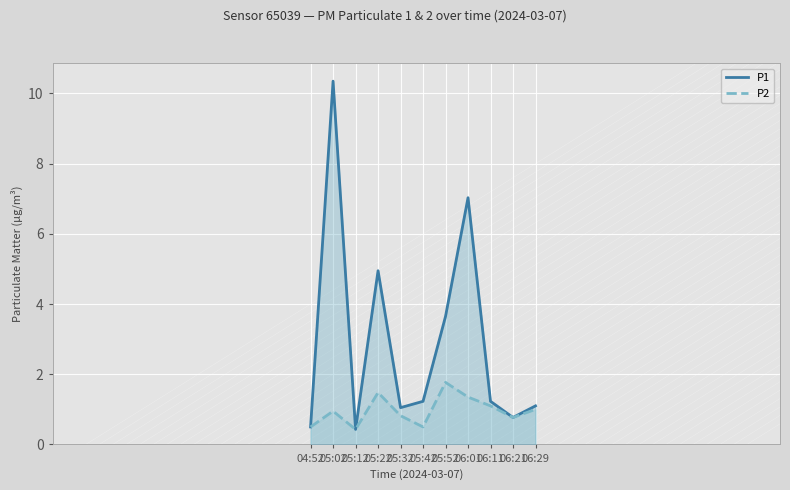

What is the label of the 1st point from the left?

04:52